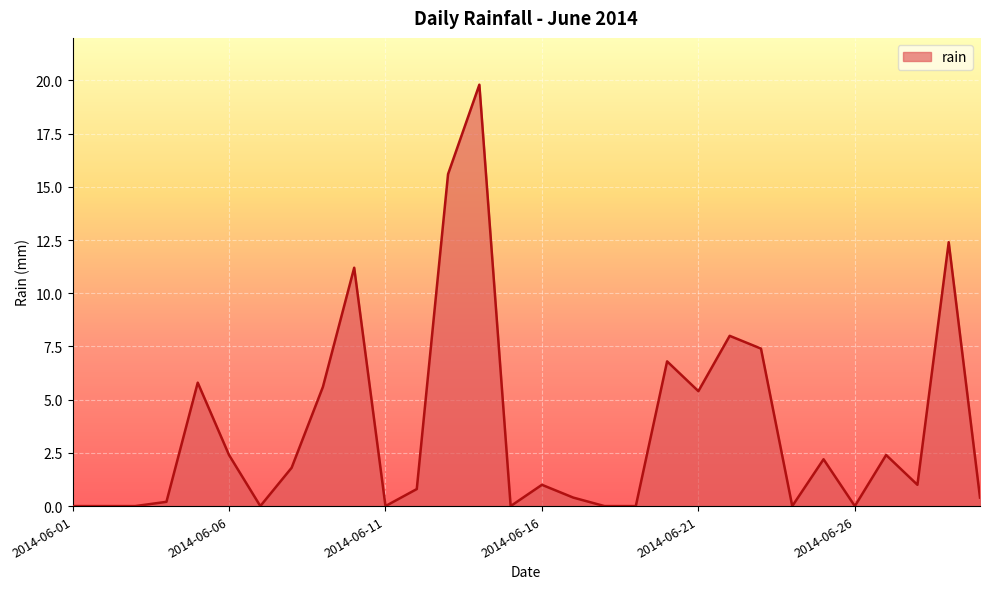

What is the maximum value shown in the chart?

19.8